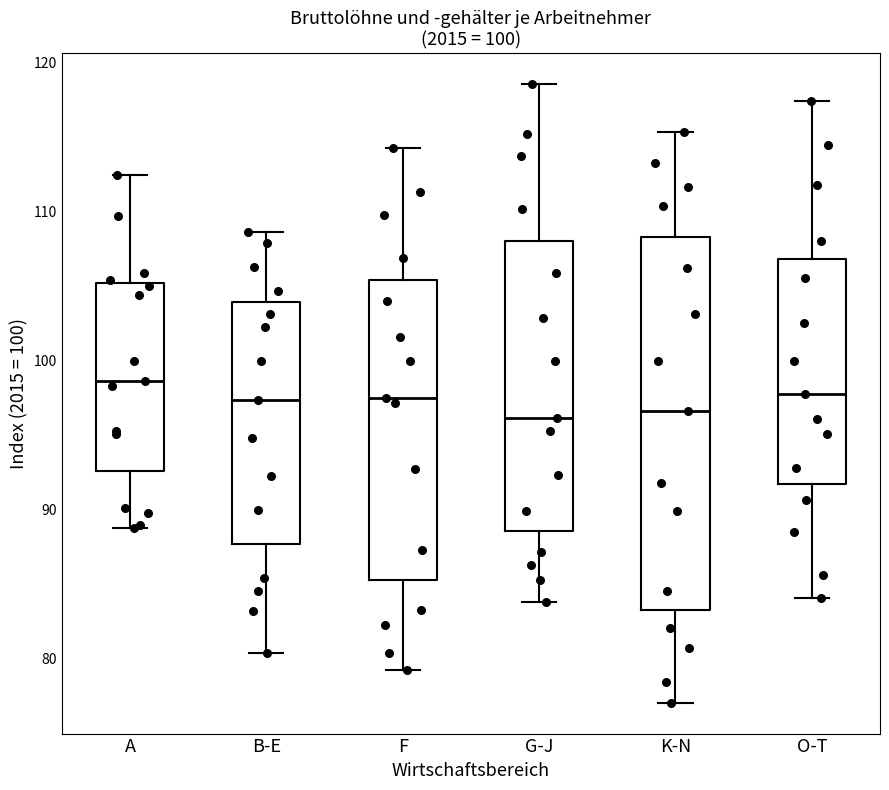

Which box is the tallest, from its lower edge to its upper edge?

K-N